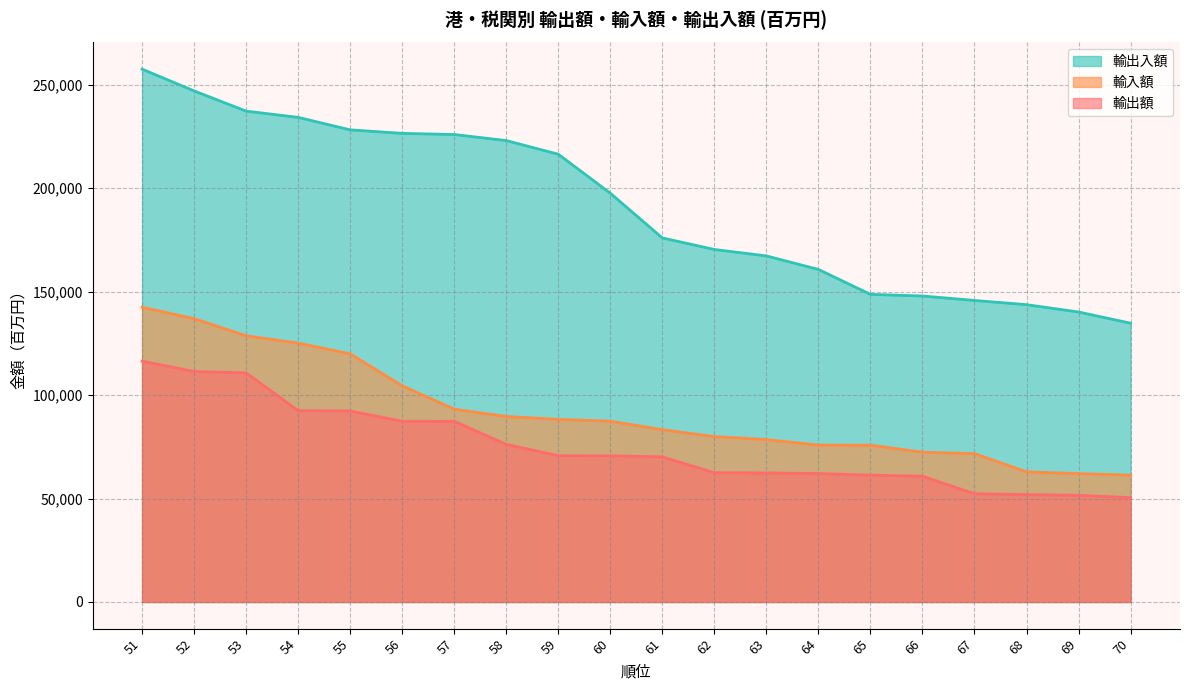

How many data points in 輸入額 are above 87395?

10